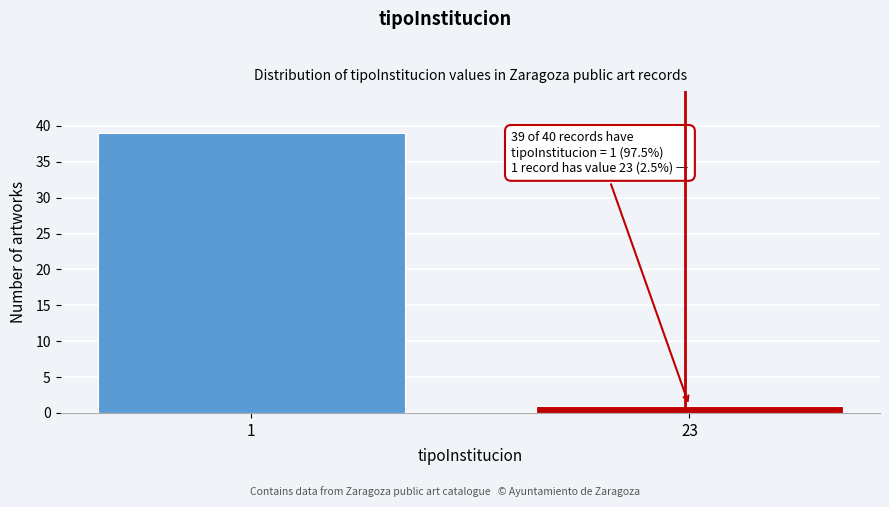

Reading left to right, what are all the values shown in this chart?

39	1